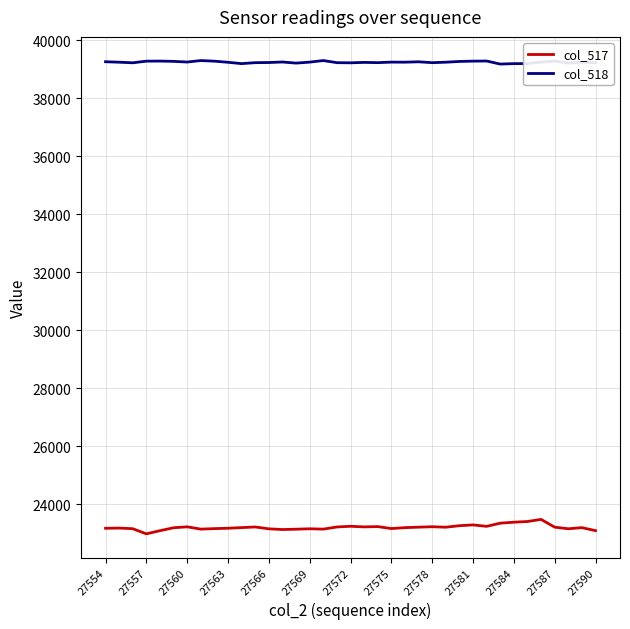

True or false: col_517 and col_518 cross at least once.

False